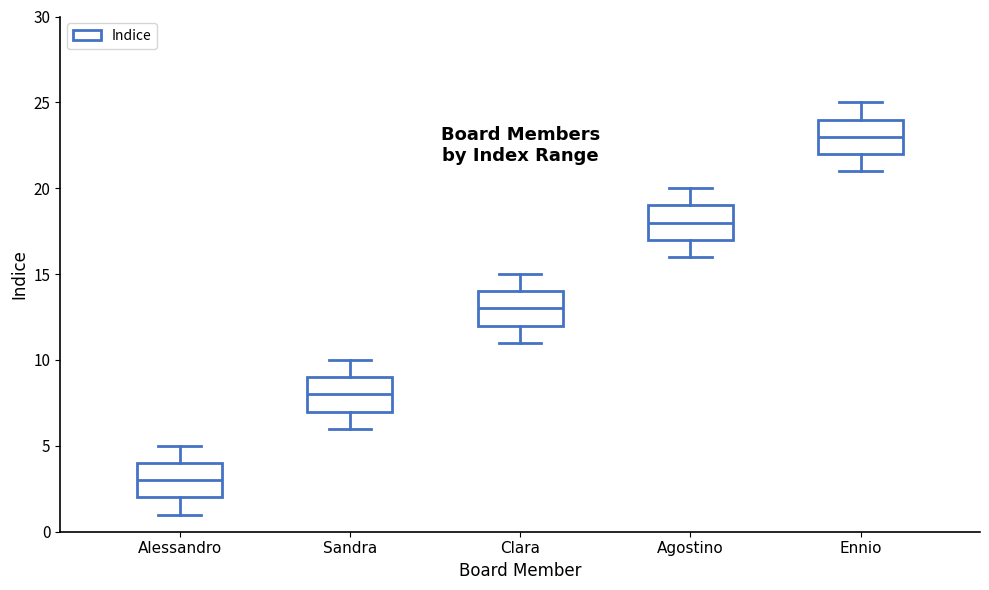

Reading left to right, read every box against the y-axis: the position of its median line, the range the box covers, and the ends of its whiskers. The values are not printed on the chart, so give them approximately, as read against the axis.

Alessandro: median 3, box 2 to 4, whiskers 1 to 5
Sandra: median 8, box 7 to 9, whiskers 6 to 10
Clara: median 13, box 12 to 14, whiskers 11 to 15
Agostino: median 18, box 17 to 19, whiskers 16 to 20
Ennio: median 23, box 22 to 24, whiskers 21 to 25